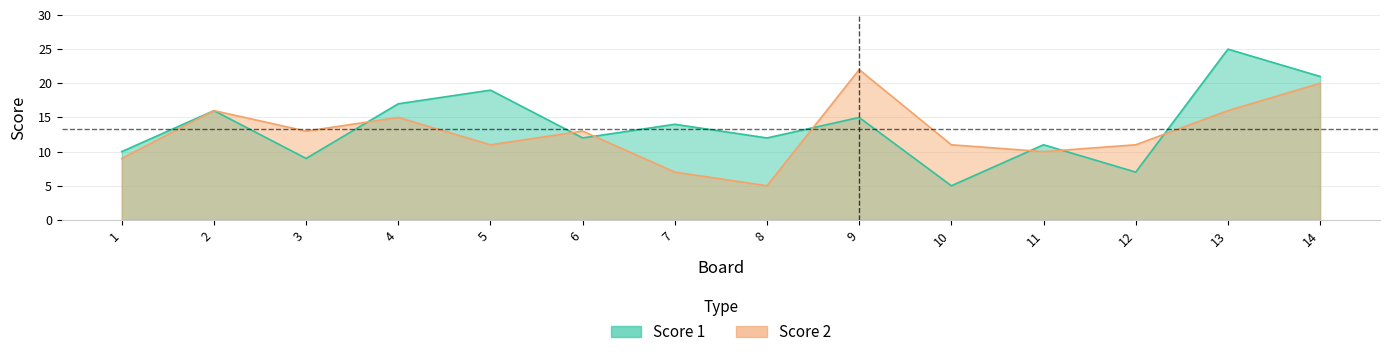

What is the value of the Score 1 point at the 13th from the left?

25